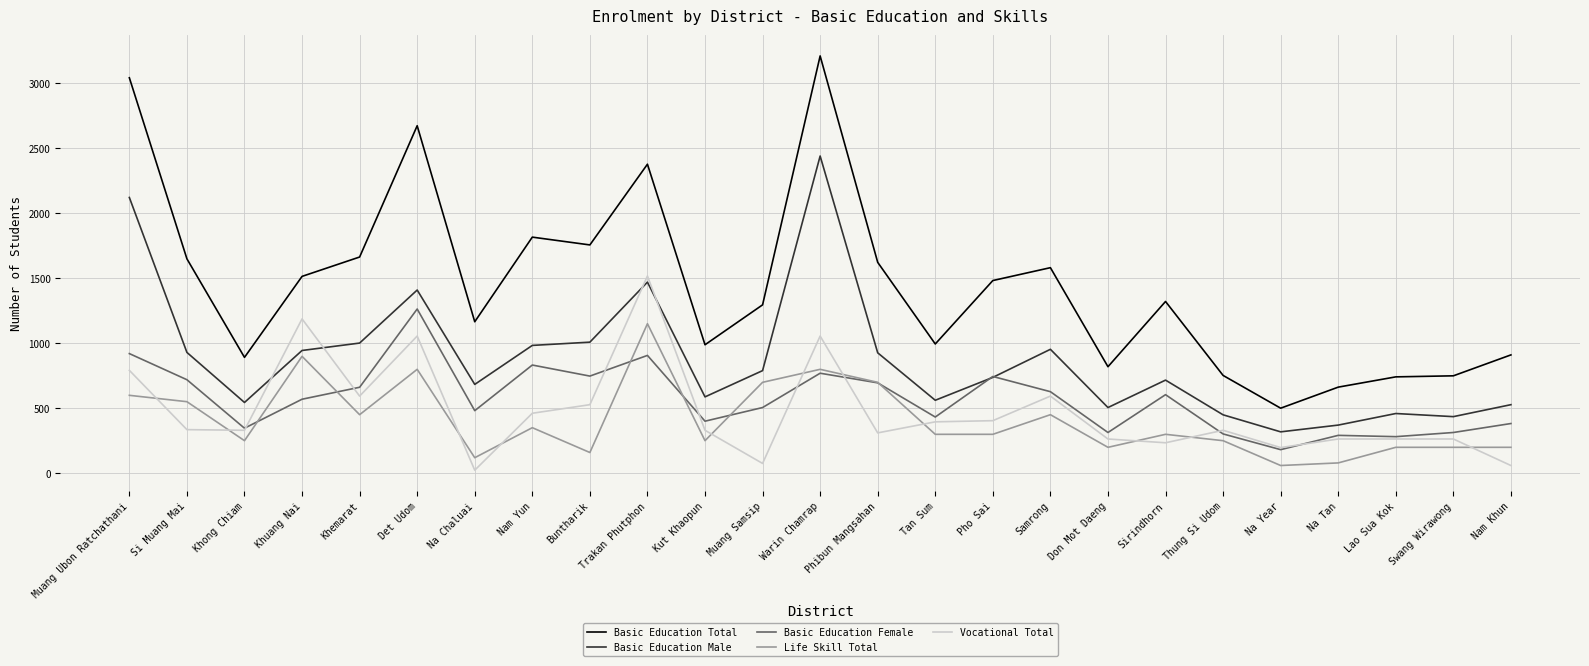

At which category is the sum across all series the highest?

Warin Chamrap